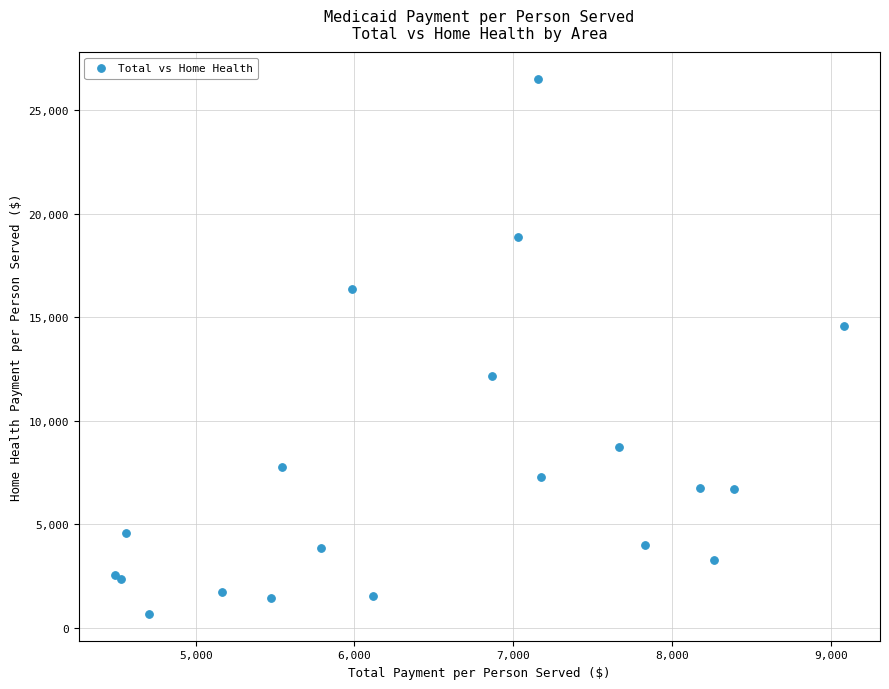

What Y value in the scatter plot is closest to 13584?

14562